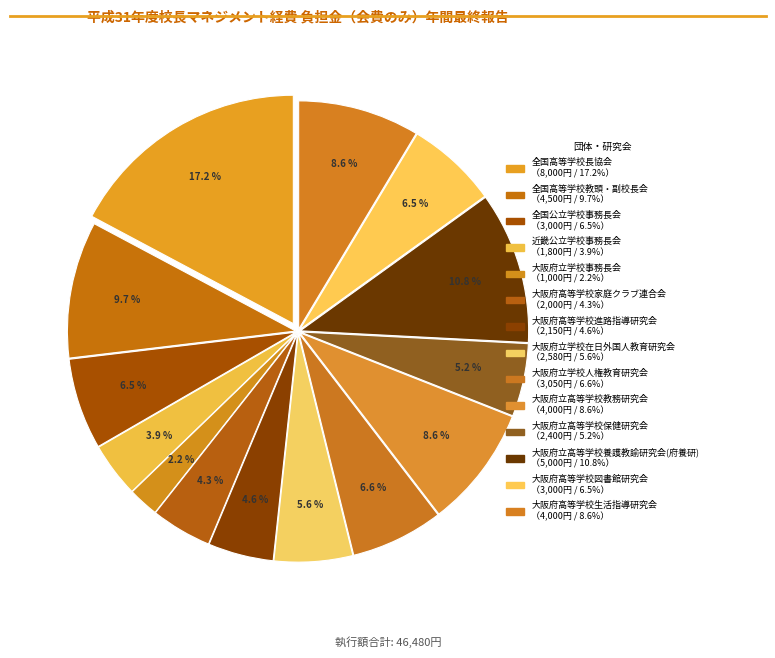

Rank the categories by value from highest to lowest.

全国高等学校長協会, 大阪府立高等学校養護教諭研究会(府養研), 全国高等学校教頭・副校長会, 大阪府立高等学校教務研究会, 大阪府高等学校生活指導研究会, 大阪府立学校人権教育研究会, 全国公立学校事務長会, 大阪府高等学校図書館研究会, 大阪府立学校在日外国人教育研究会, 大阪府立高等学校保健研究会, 大阪府高等学校進路指導研究会, 大阪府高等学校家庭クラブ連合会, 近畿公立学校事務長会, 大阪府立学校事務長会